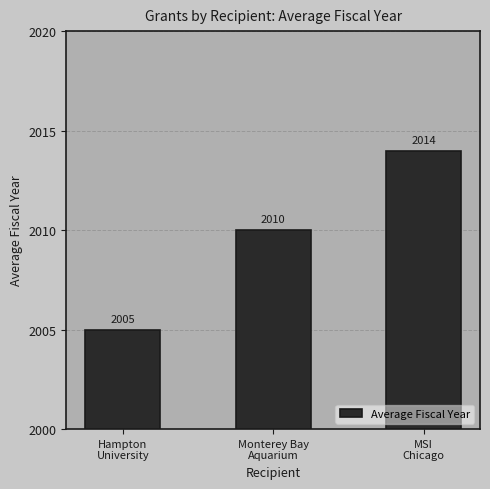

Count the values in the range 2005 to 2014.

3